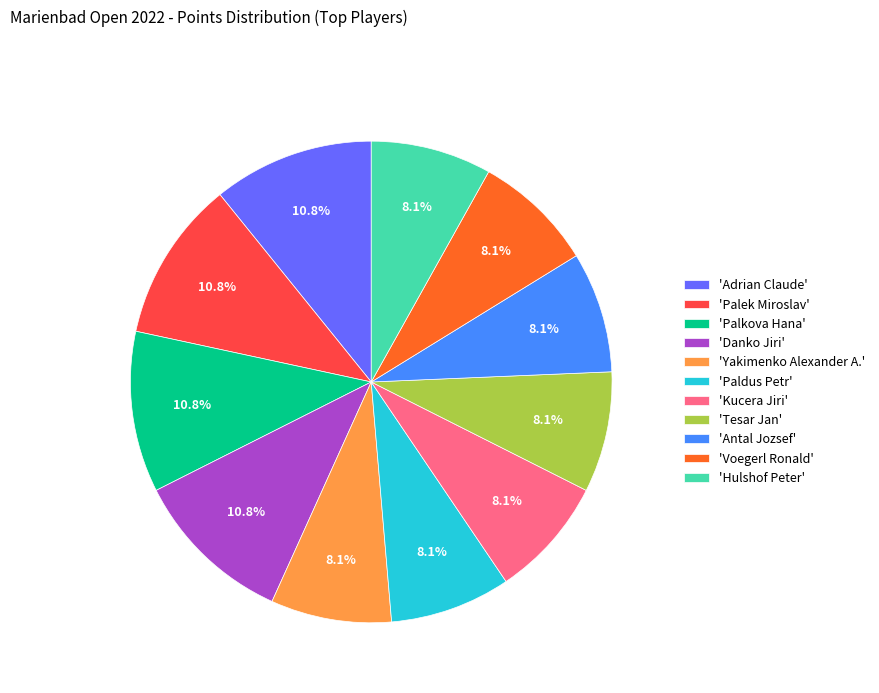

How much of the chart is everything except 'Hulshof Peter'?

91.9%